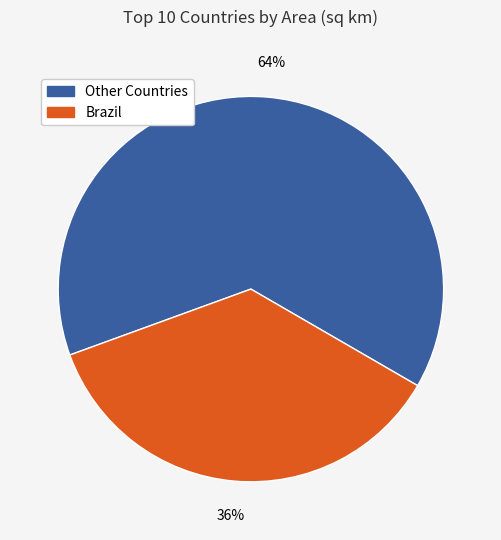

To the nearest percent, what is the average slice percentage?

50%